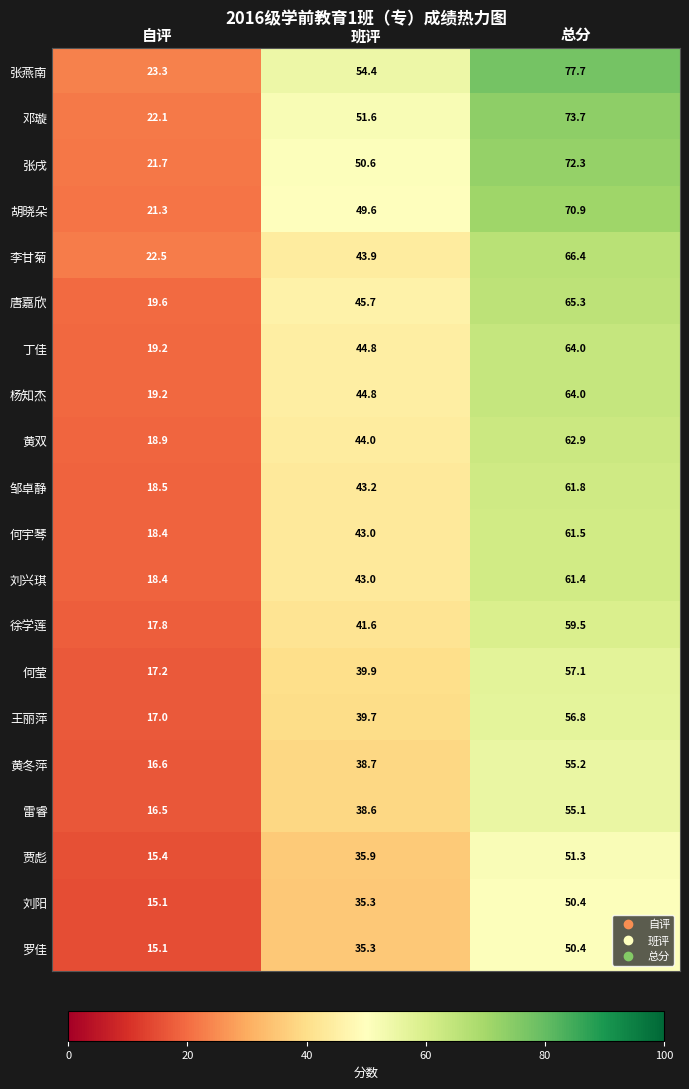

At which category is the sum across all series the highest?

总分